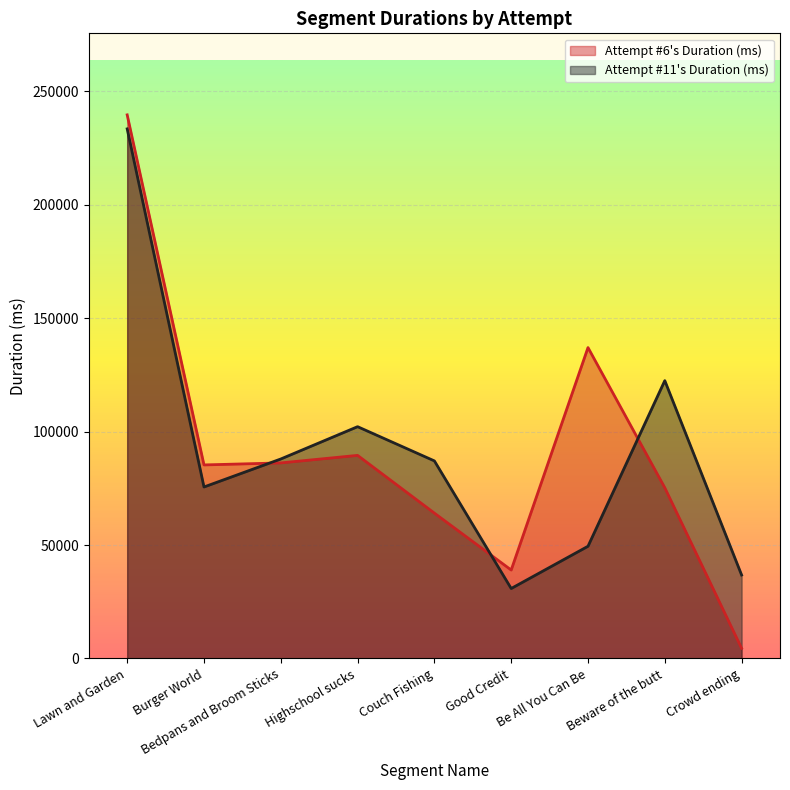

The Attempt #6's Duration (ms) series shows 4450 at Crowd ending. True or false?

True